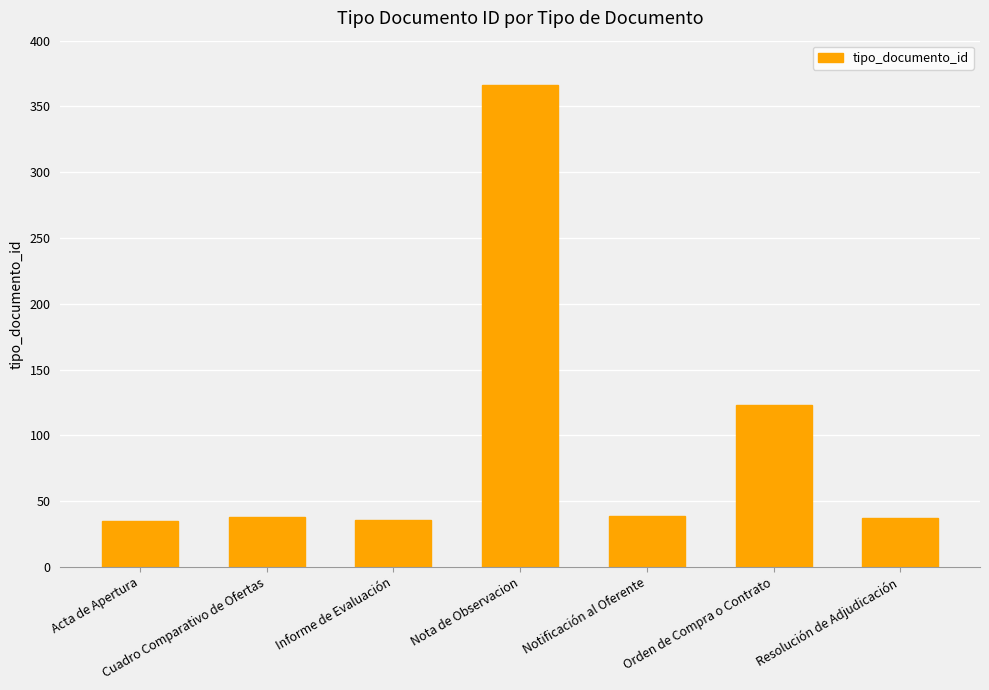

Are the bars horizontal?

No